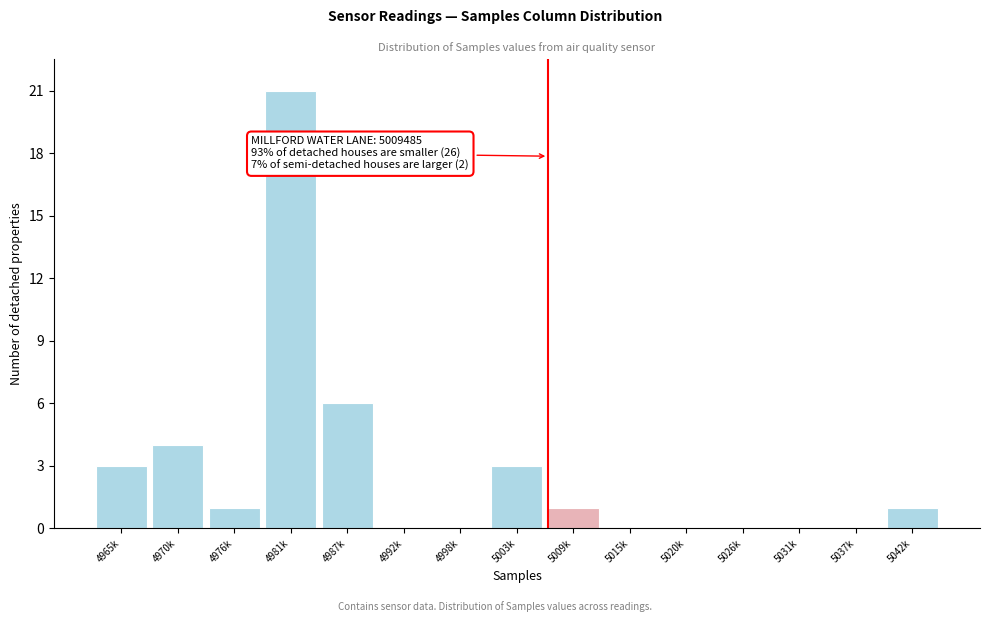

Reading right to left, what are all the values shown in this chart?

5042k=1	5037k=0	5031k=0	5026k=0	5020k=0	5015k=0	5009k=1	5003k=3	4998k=0	4992k=0	4987k=6	4981k=21	4976k=1	4970k=4	4965k=3